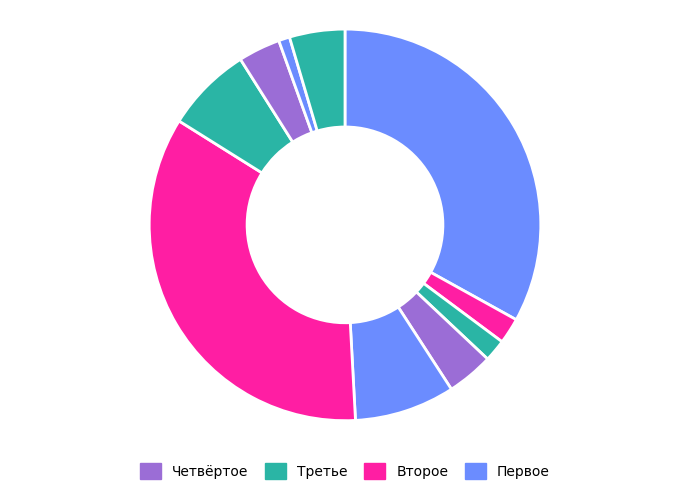

How many segments does this pie chart have?

10